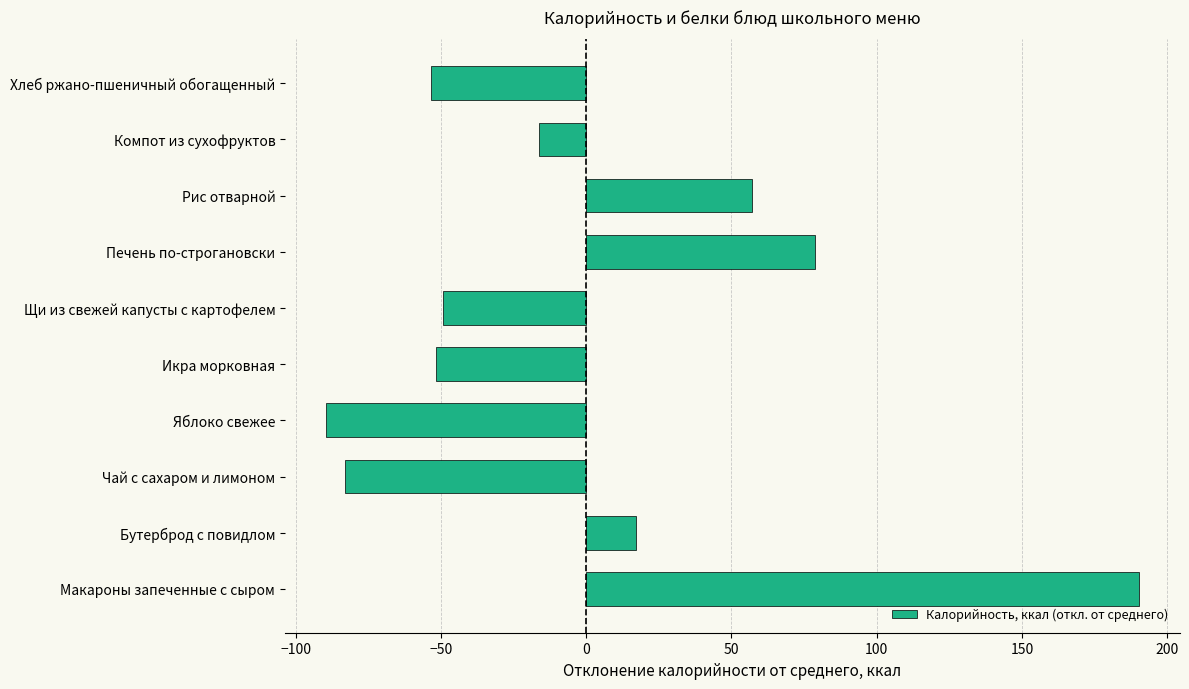

The value at Компот из сухофруктов is -26.4. True or false?

False